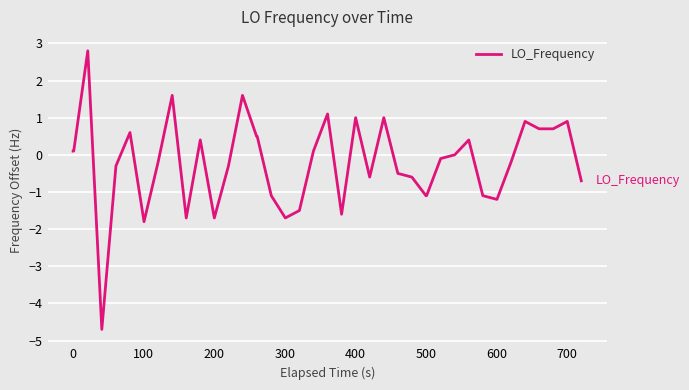

Reading left to right, extract all data points from this chart.

0.1	0.1	2.8	-4.7	-0.3	0.6	-1.8	-0.2	1.6	-1.7	0.4	-1.7	-0.3	1.6	0.5	0.5	-1.1	-1.7	-1.5	0.1	1.1	-1.6	1.0	-0.6	1.0	-0.5	-0.6	-1.1	-1.1	-0.1	0.0	0.4	-1.1	-1.2	-0.2	0.9	0.7	0.7	0.9	-0.7